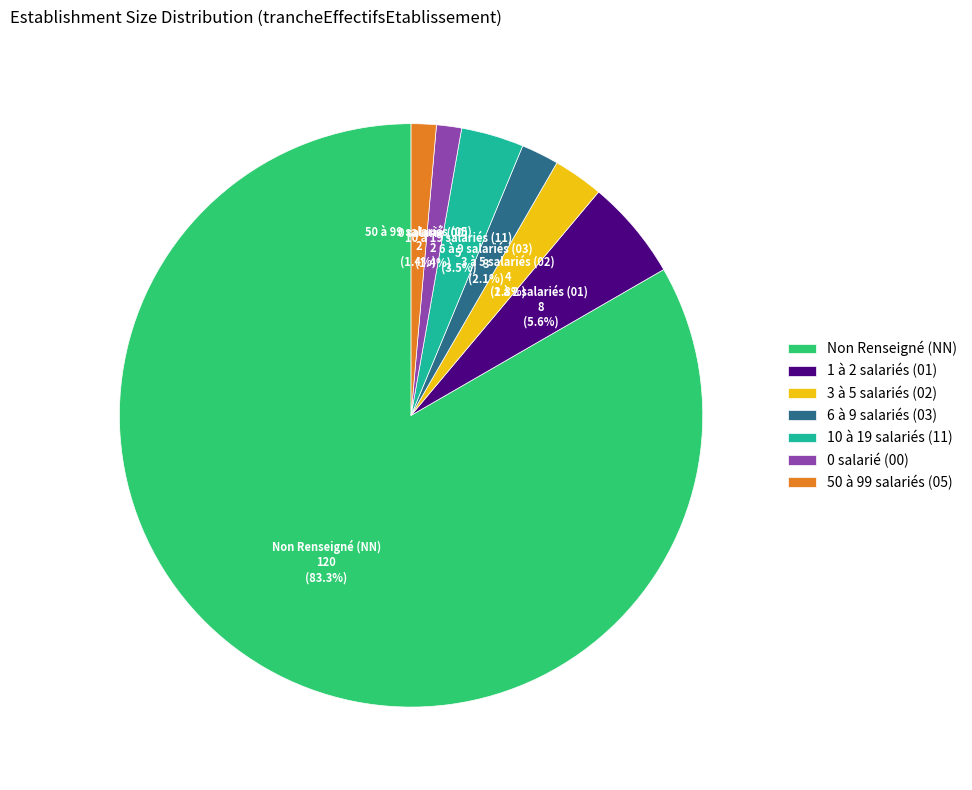

What is the largest slice in the pie chart?

Non Renseigné (NN)